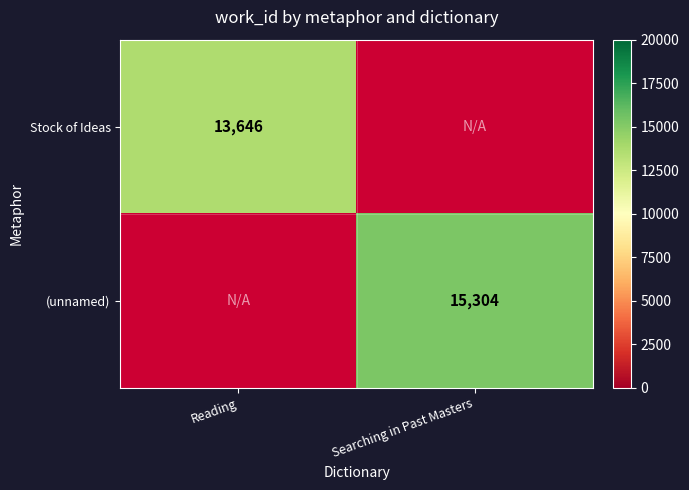

True or false: Stock of Ideas has a value of 13646 at Reading.

True